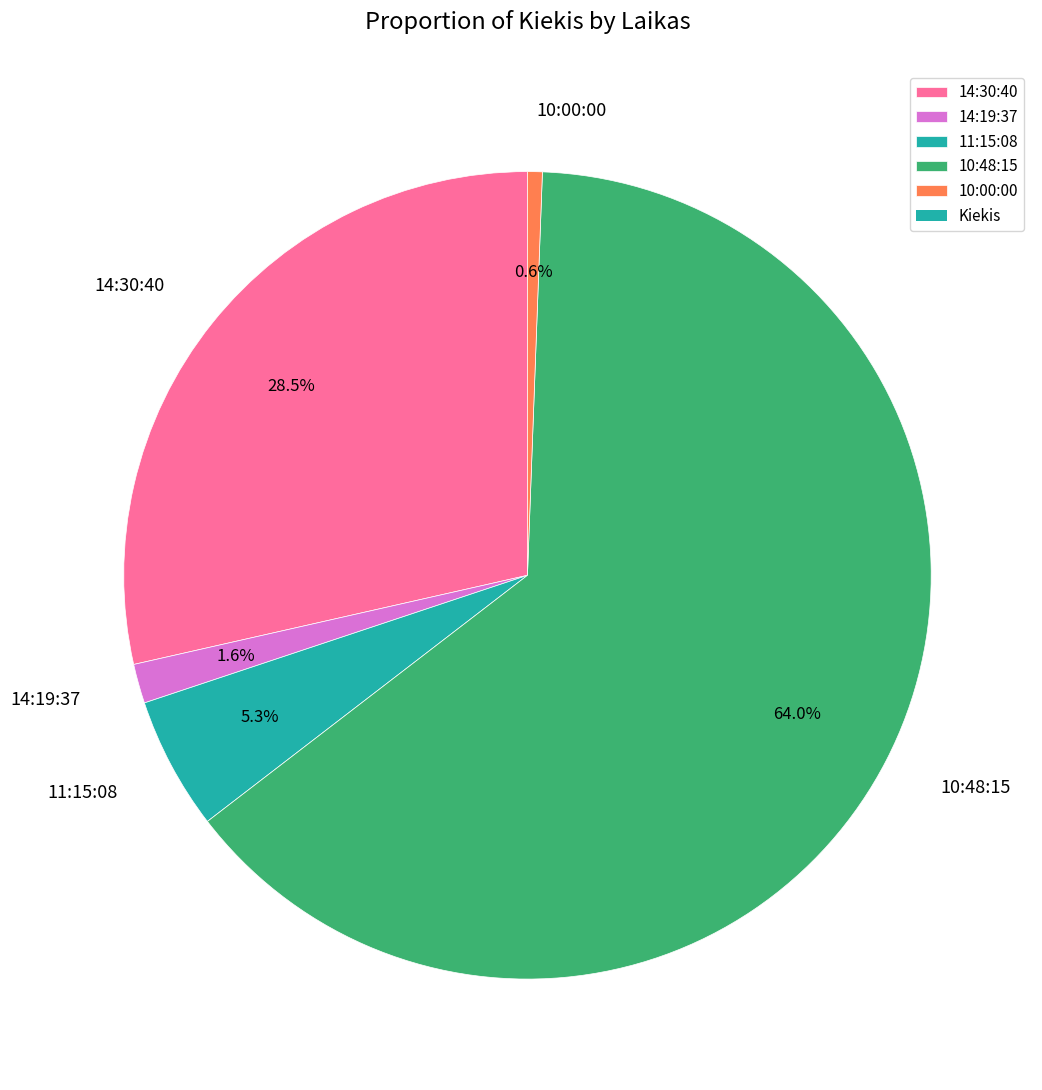

What is the smallest slice in the pie chart?

10:00:00